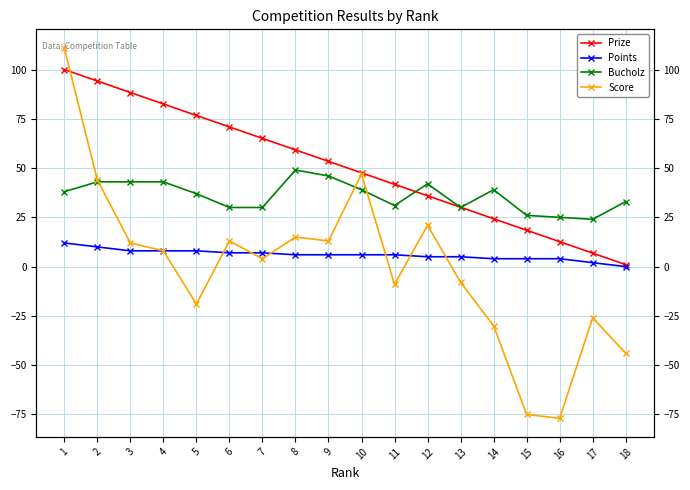

True or false: Score and Bucholz intersect in this chart.

True